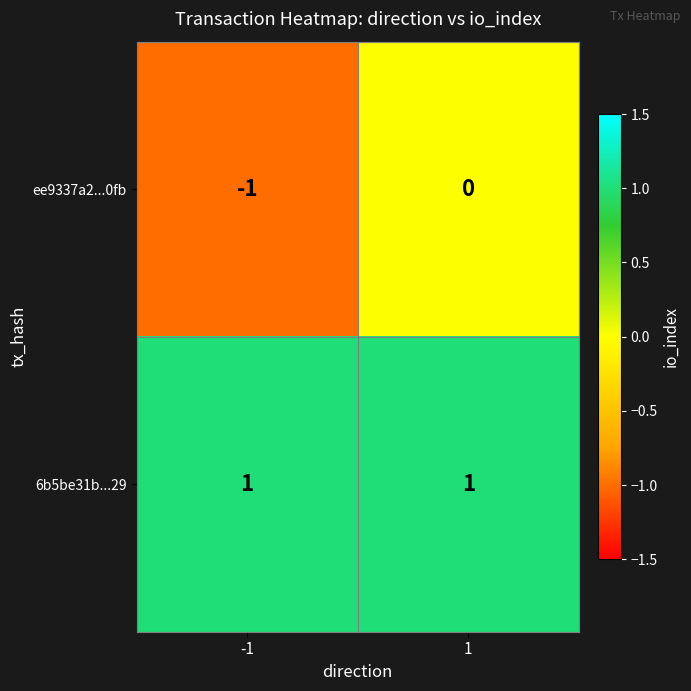

Which series has the widest spread of values?

ee9337a2...0fb